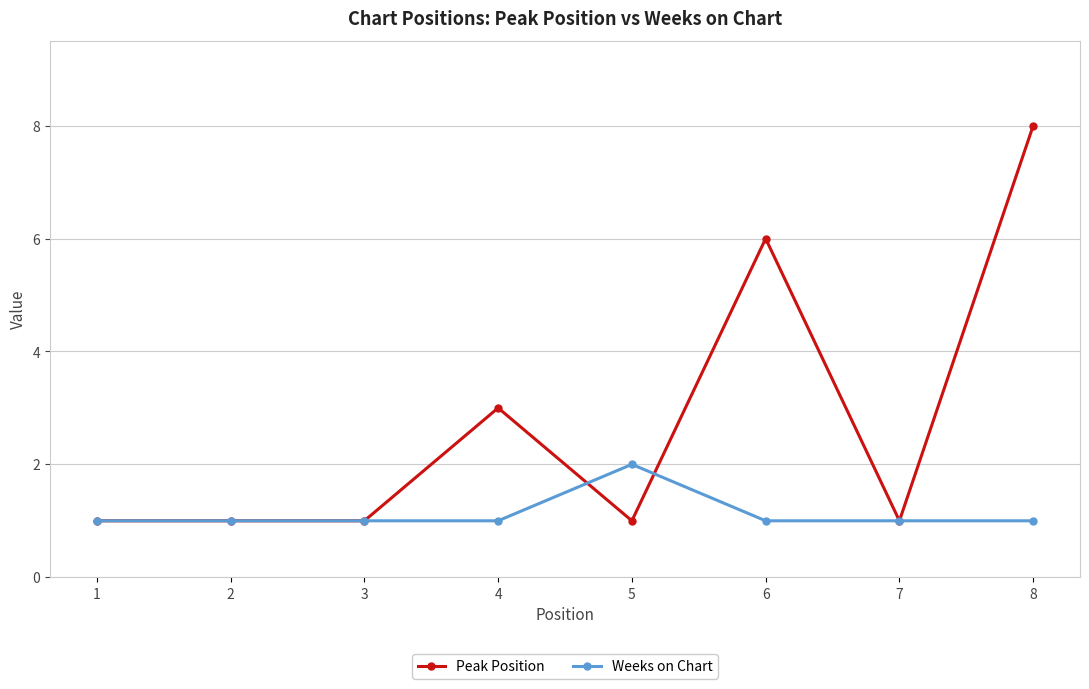

What is the lowest value of the Weeks on Chart series?

1